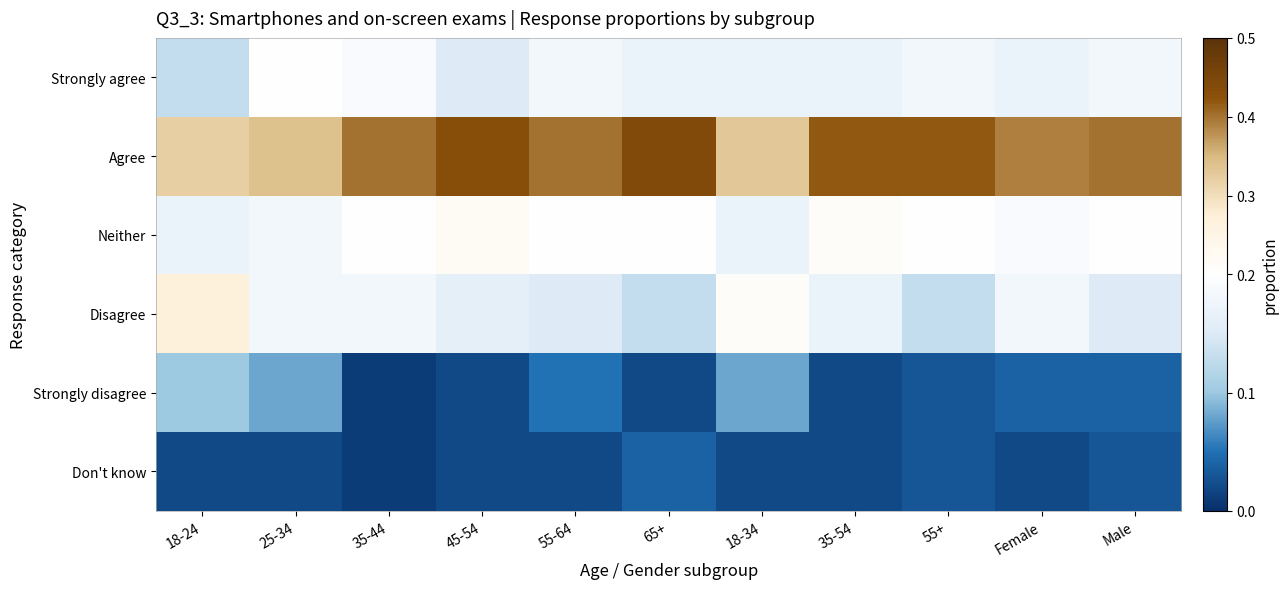

At which category is the sum across all series the highest?

18-24